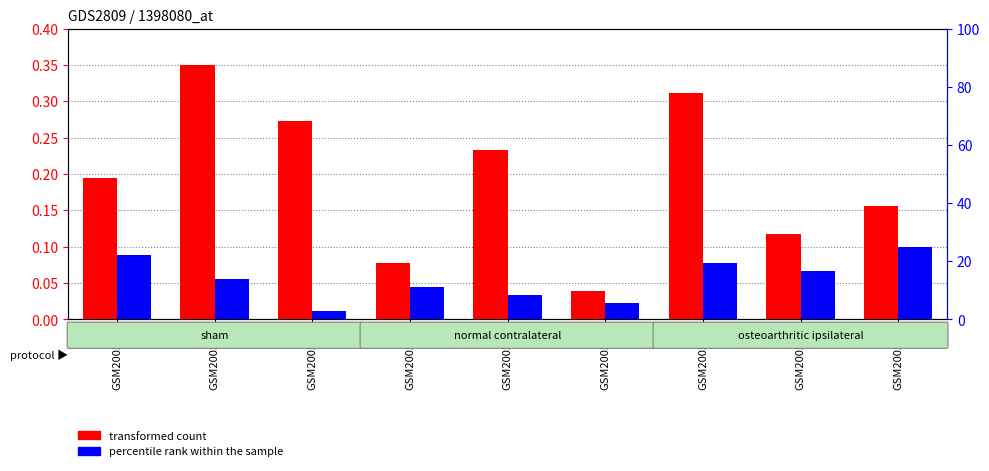

How many data points does each series have?

9